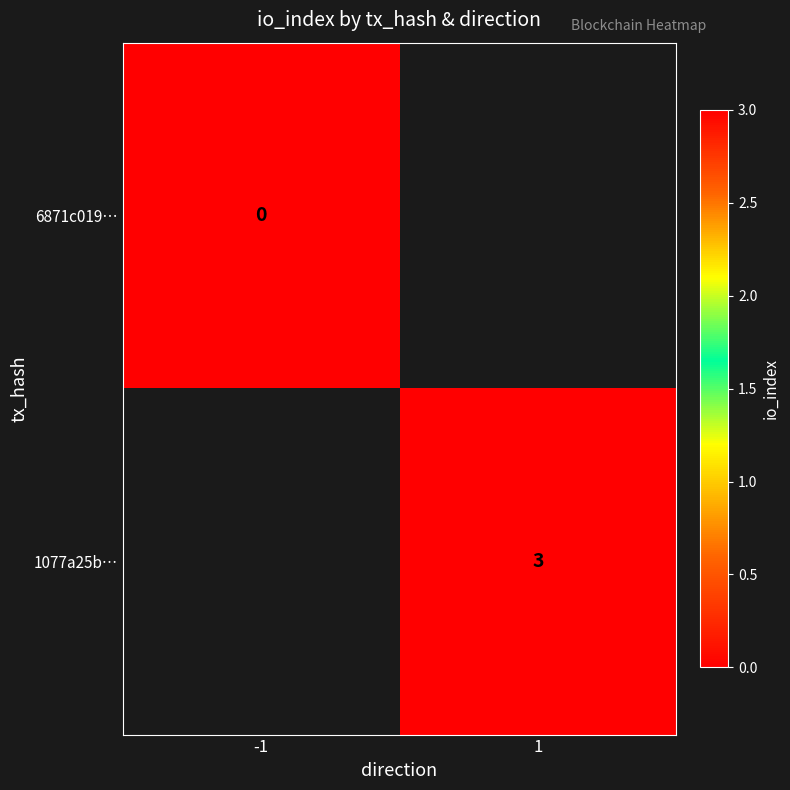

At which category does the chart reach its peak across all series?

1